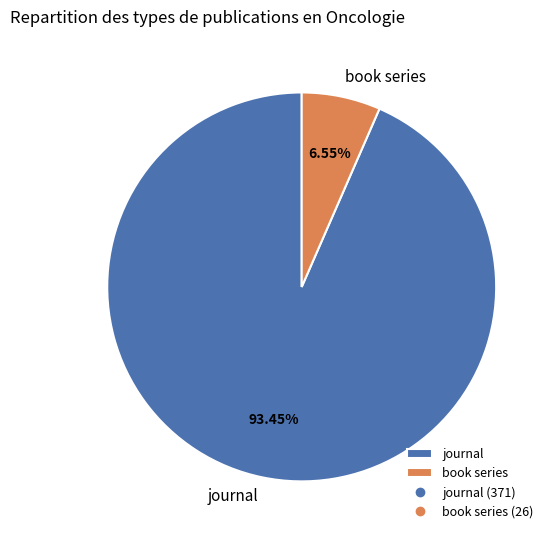

What is the smallest slice in the pie chart?

book series